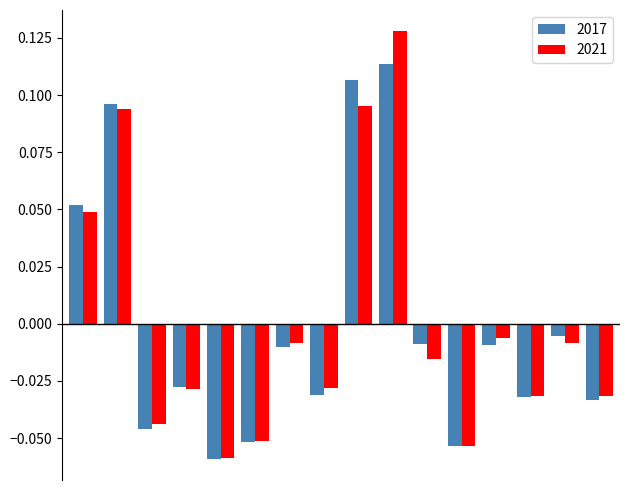

List the series in order of their peak value, lowest first.

2017, 2021